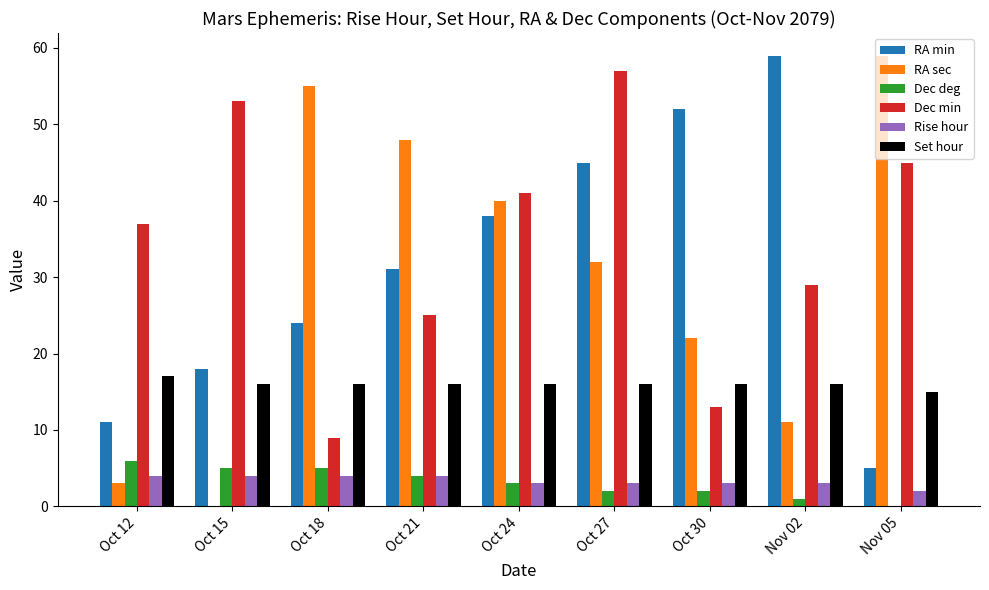

Is it true that Rise hour equals 3 at Nov 02?

True